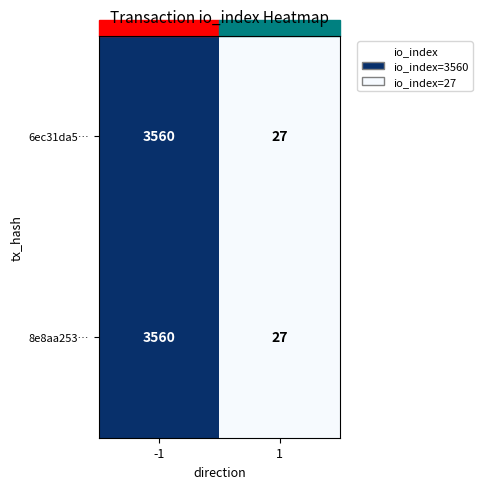

At how many categories does at least one series exceed 236?

1